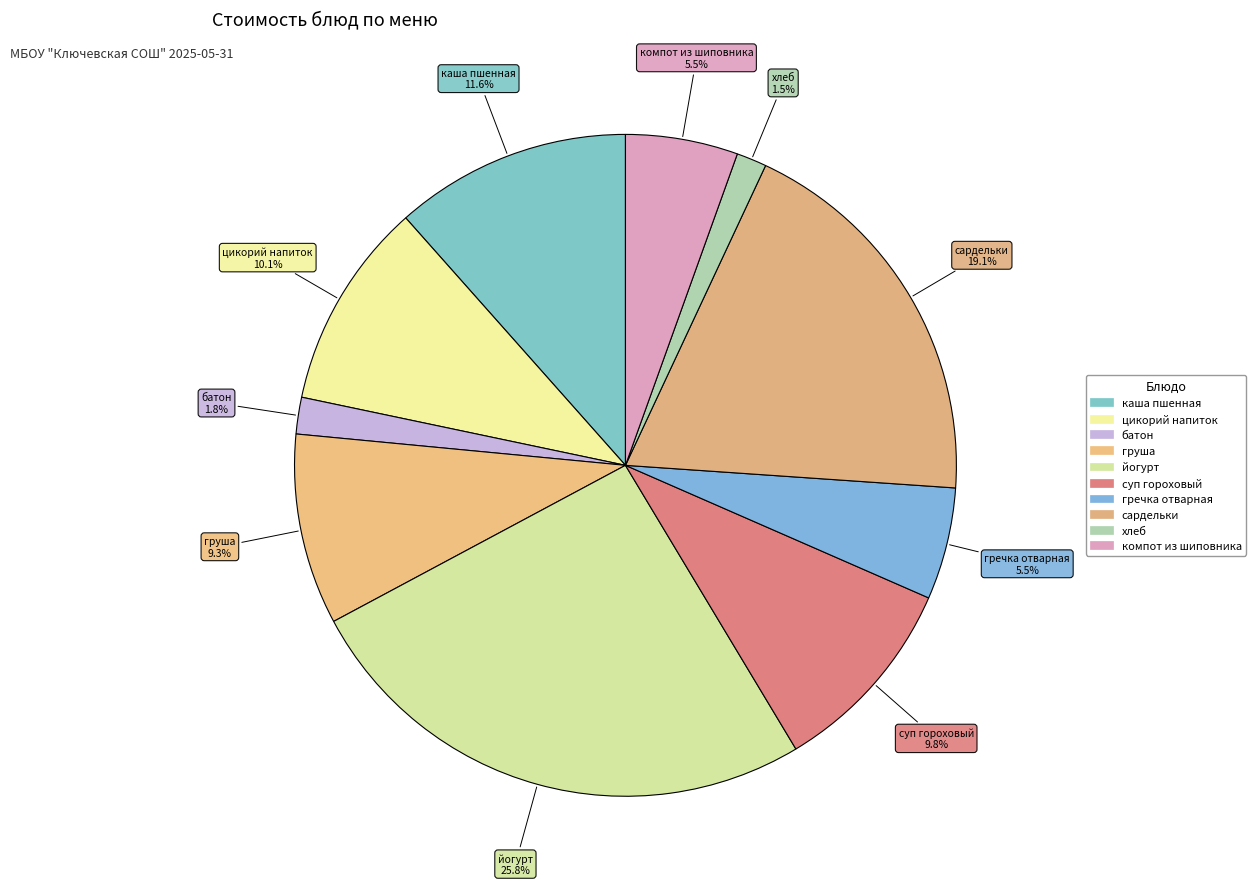

How many slices are in this pie chart?

10